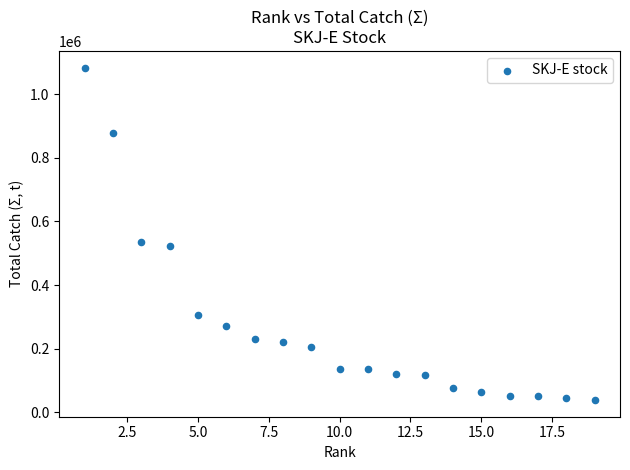

What is the range of Y values (max minus min)?

1044656.4